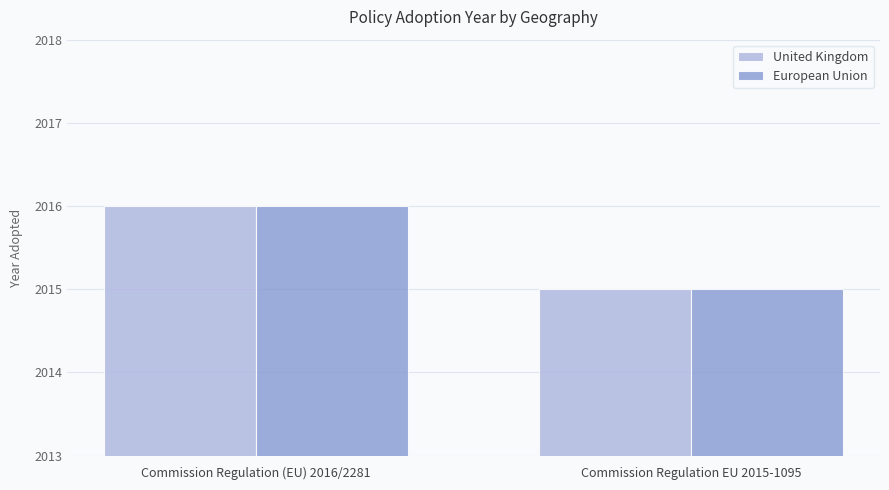

What is the maximum value for European Union?

2016